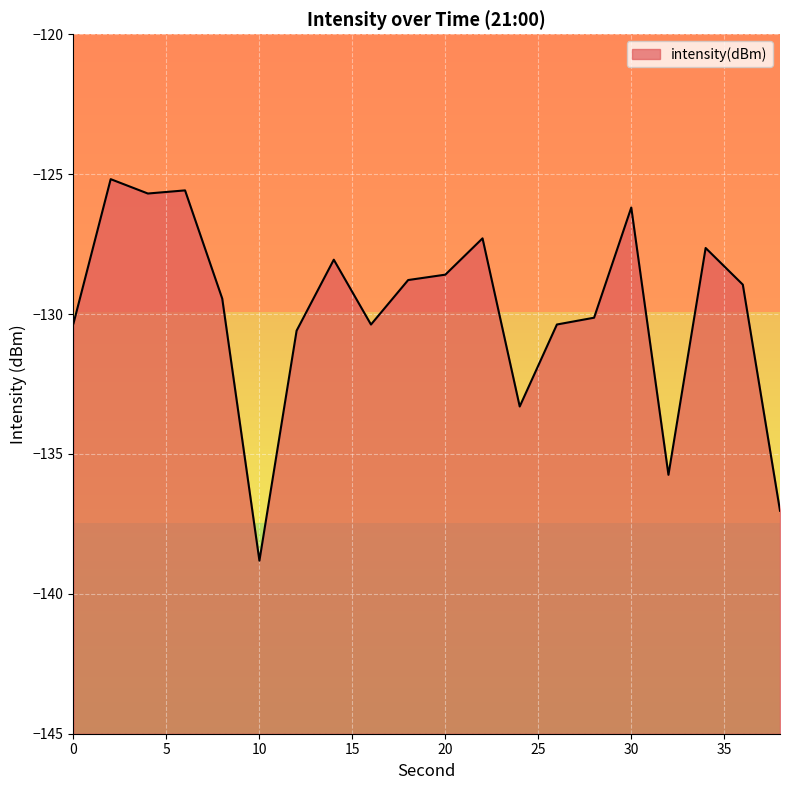

At which category does the chart reach its peak across all series?

2